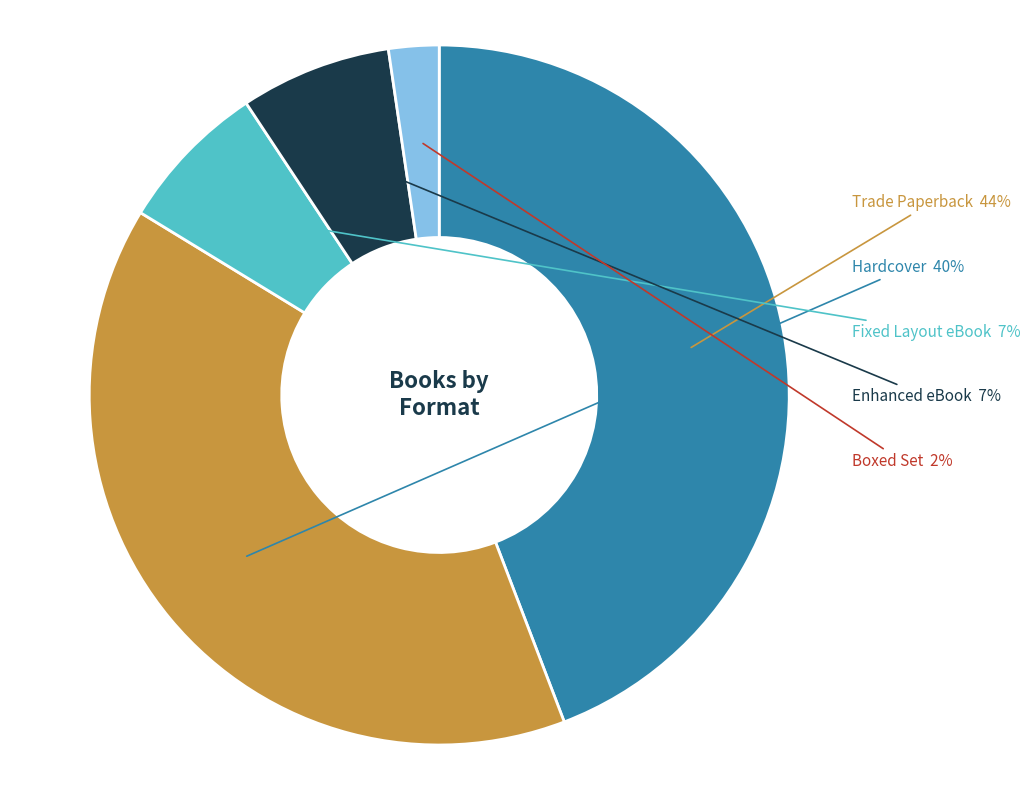

Count the number of slices in the pie.

5